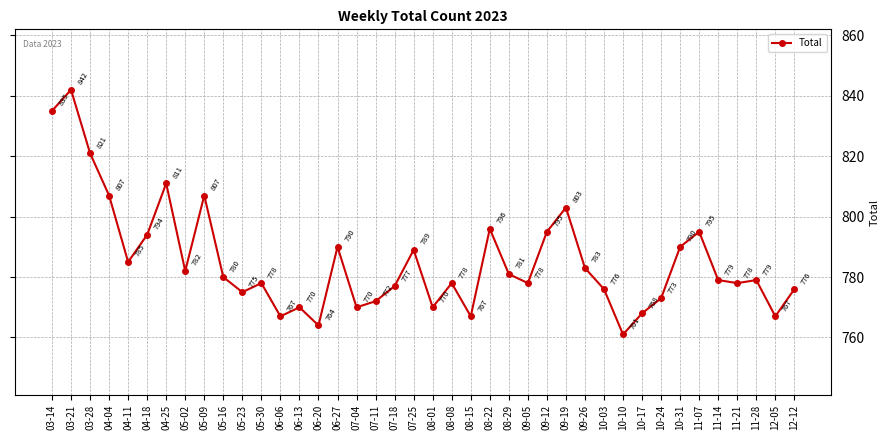

What is the greatest value displayed?

842